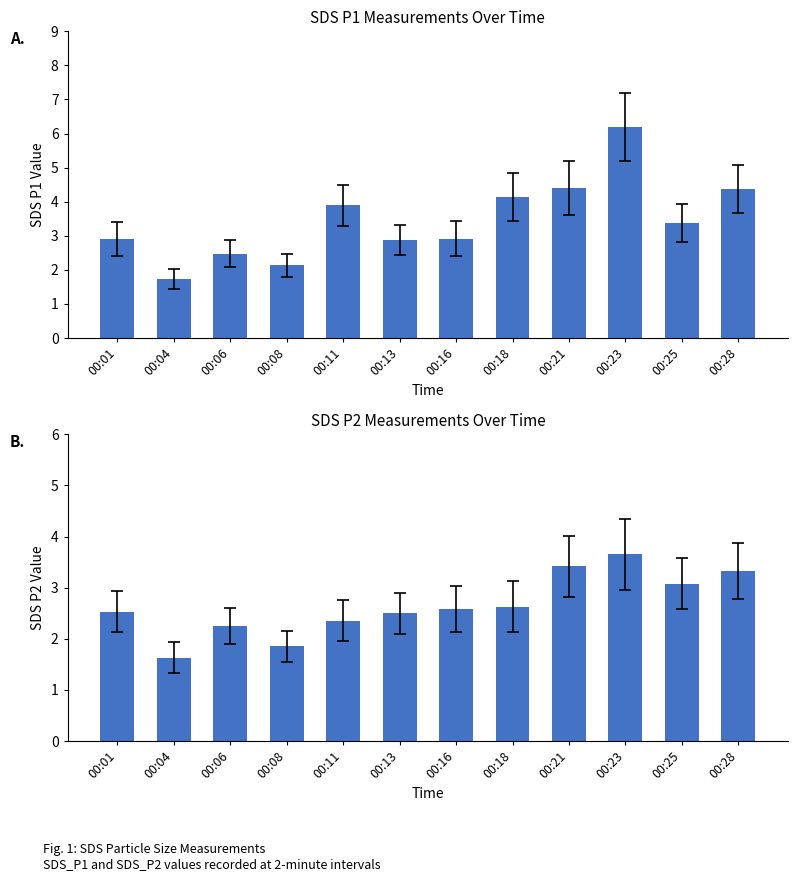

The SDS_P1 series shows 3.8 at 00:01. True or false?

False